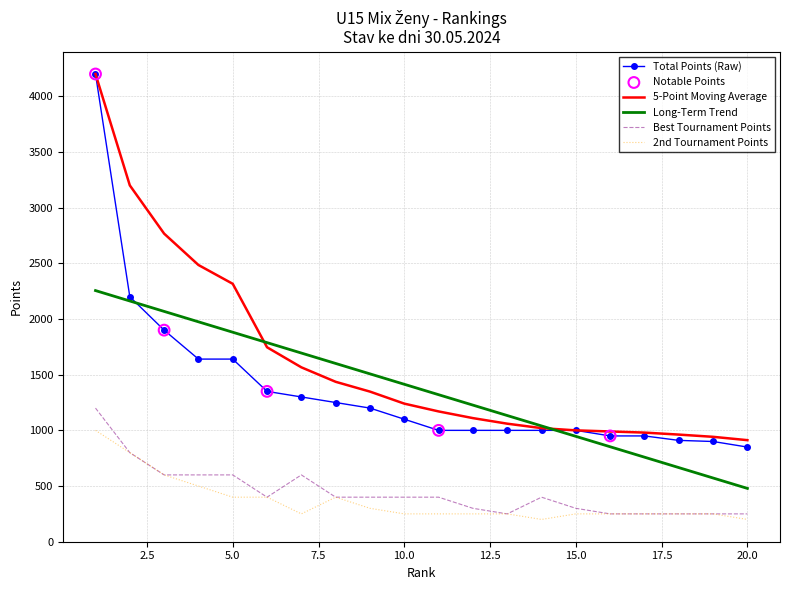

Which series has the largest total across all categories?

5-Point Moving Average